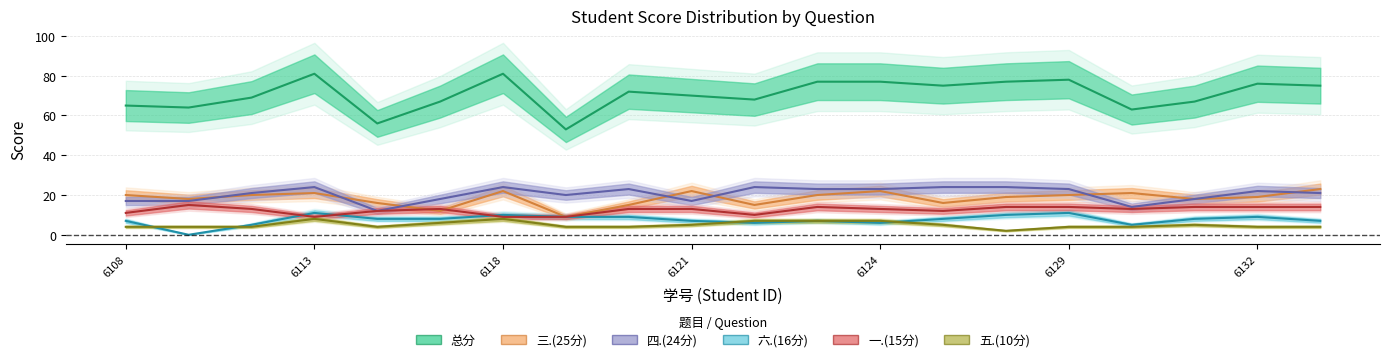

True or false: 总分 and 六.(16分) intersect in this chart.

False